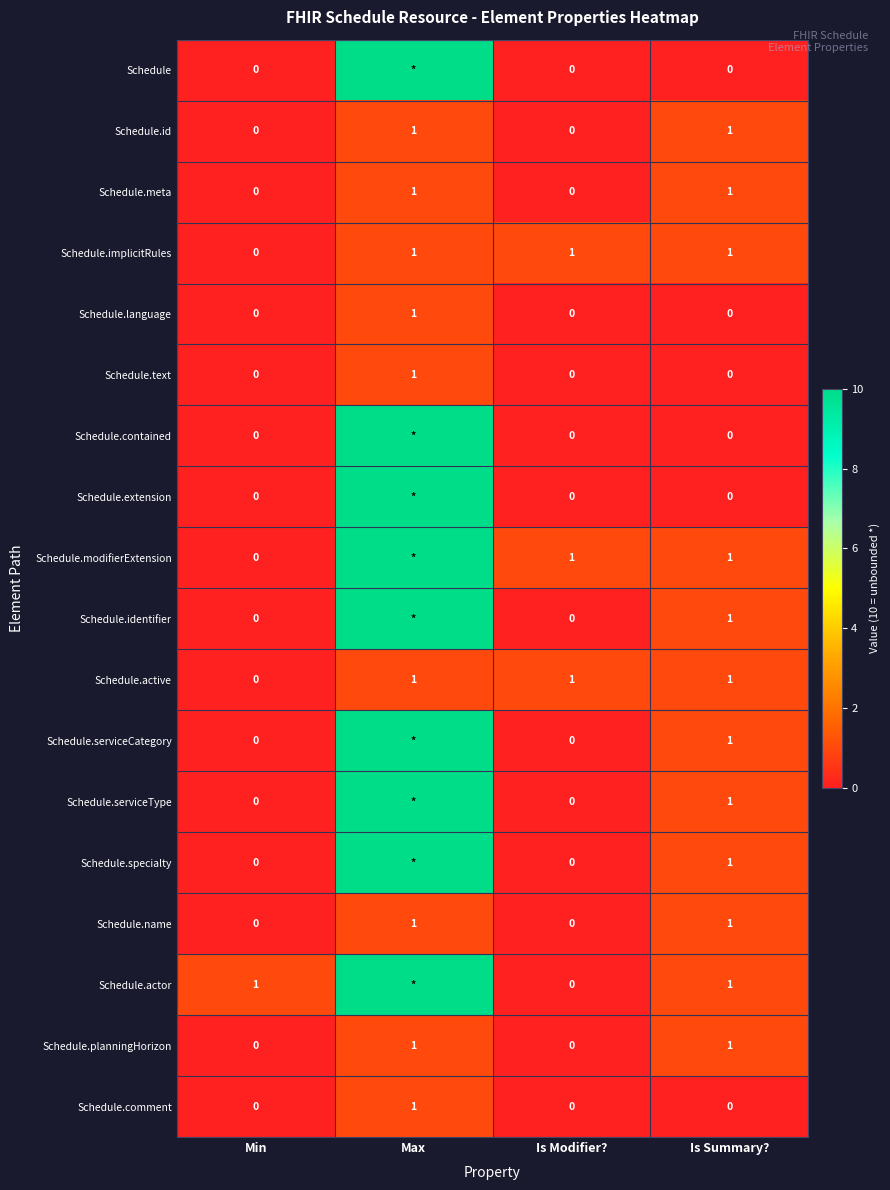

How many Schedule.language values are between 0 and 1?

4